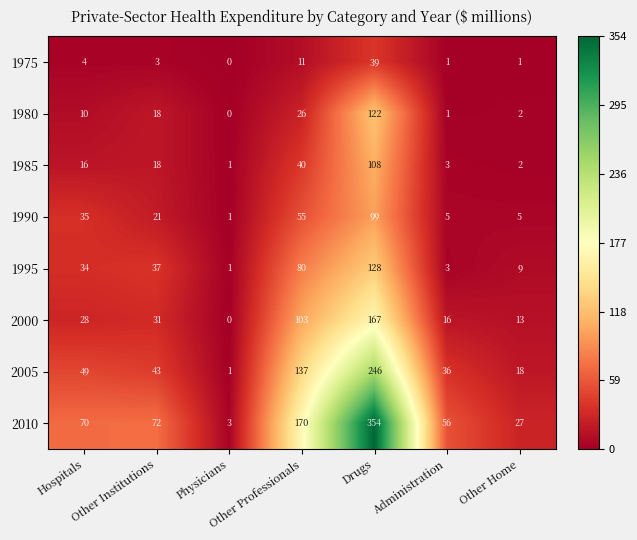

Count the number of data series in this chart.

8